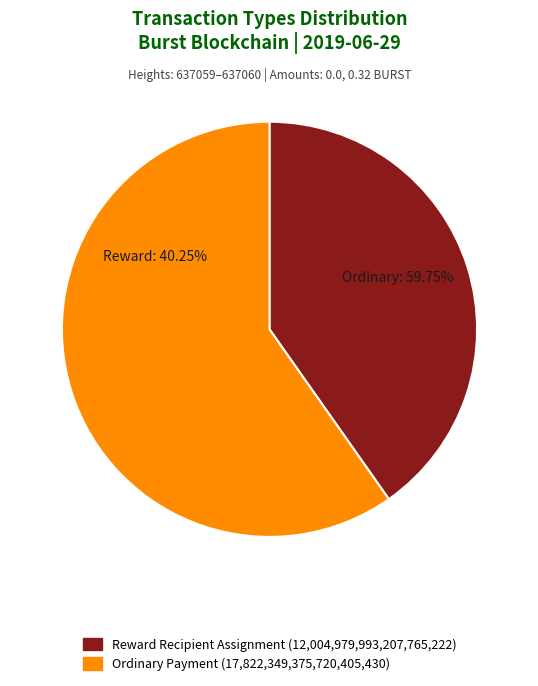

What is the largest slice in the pie chart?

Ordinary Payment